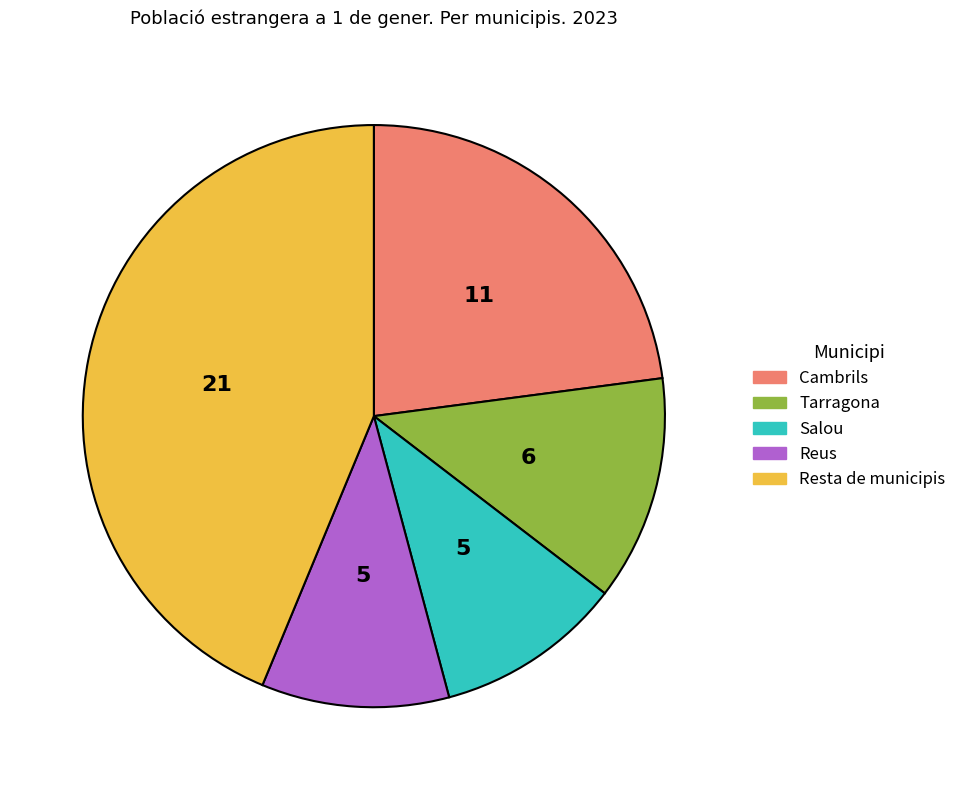

What is the largest slice in the pie chart?

Resta de municipis